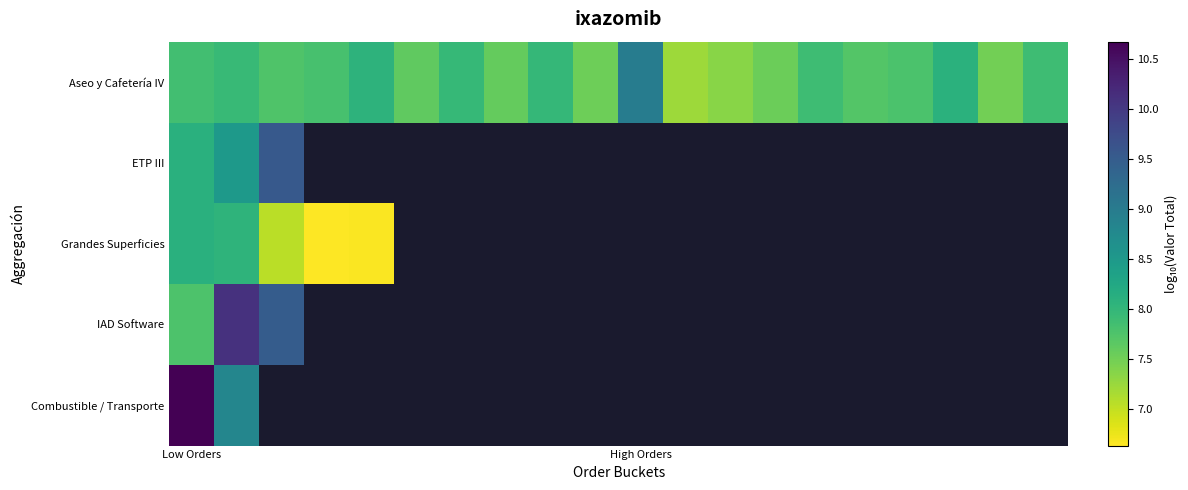

Between 15 and 16, which is larger?

16